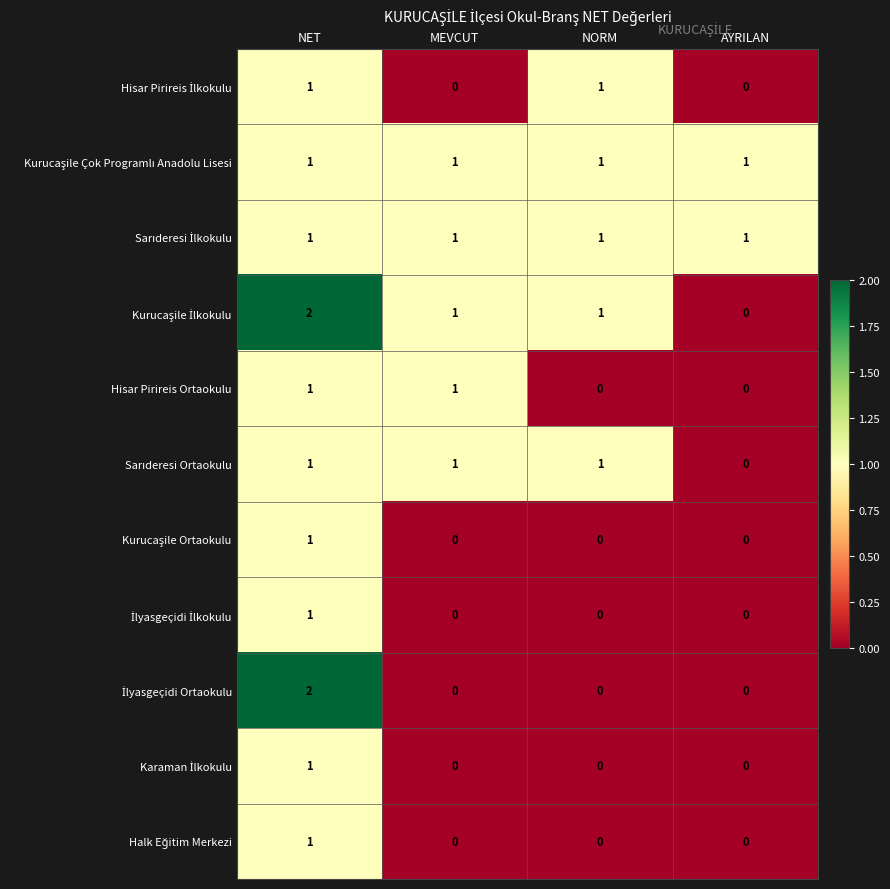

At which category is the sum across all series the highest?

NET